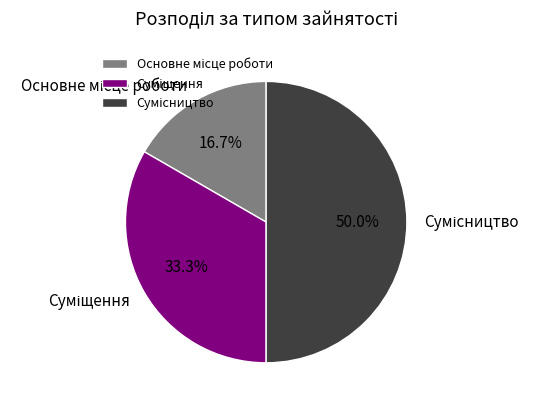

To the nearest percent, what is the difference between the Суміщення and Основне місце роботи slice percentages?

17%